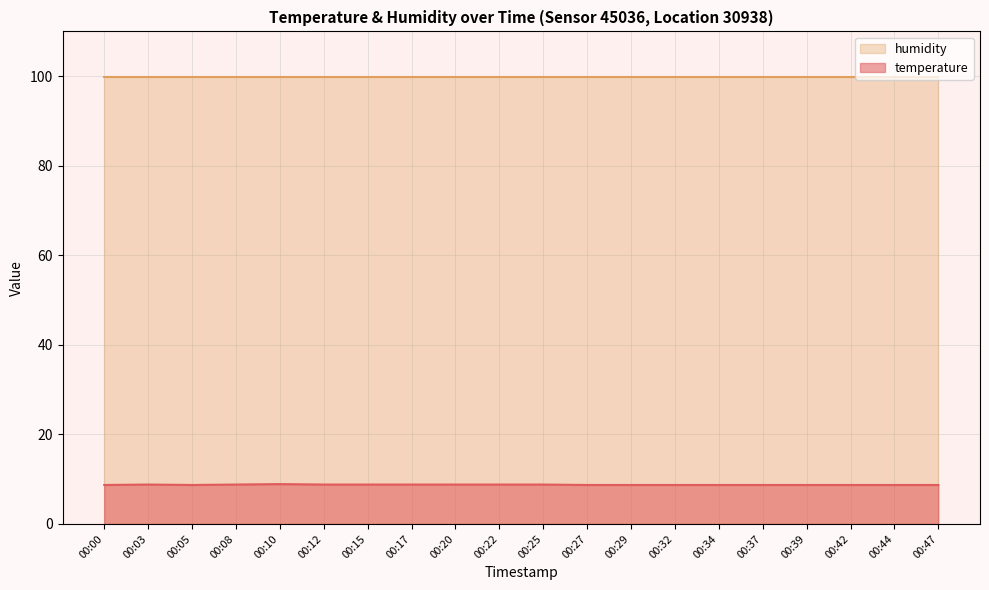

True or false: humidity and temperature cross at least once.

False